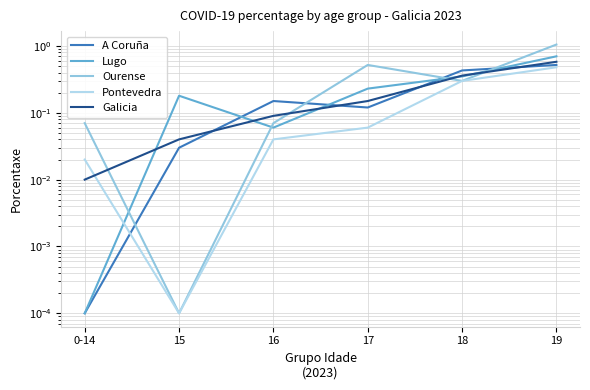

At 19, list the series in order from smallest to largest.

Pontevedra, A Coruña, Galicia, Lugo, Ourense